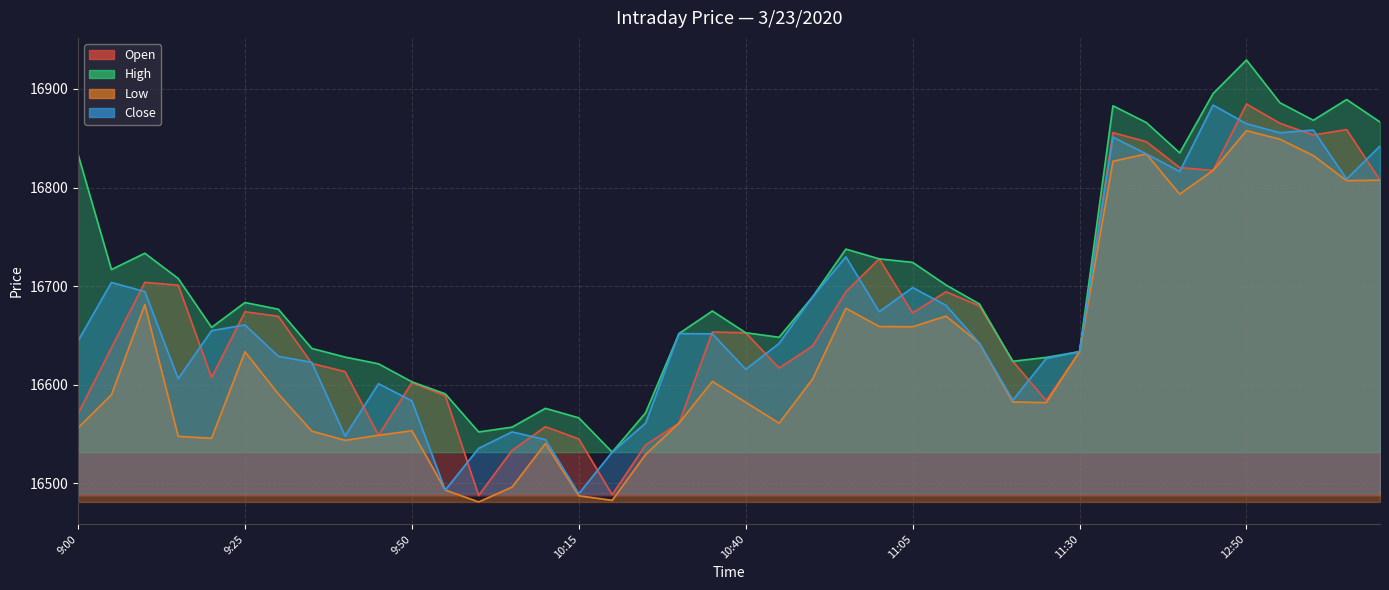

How many lines are shown in the chart?

4